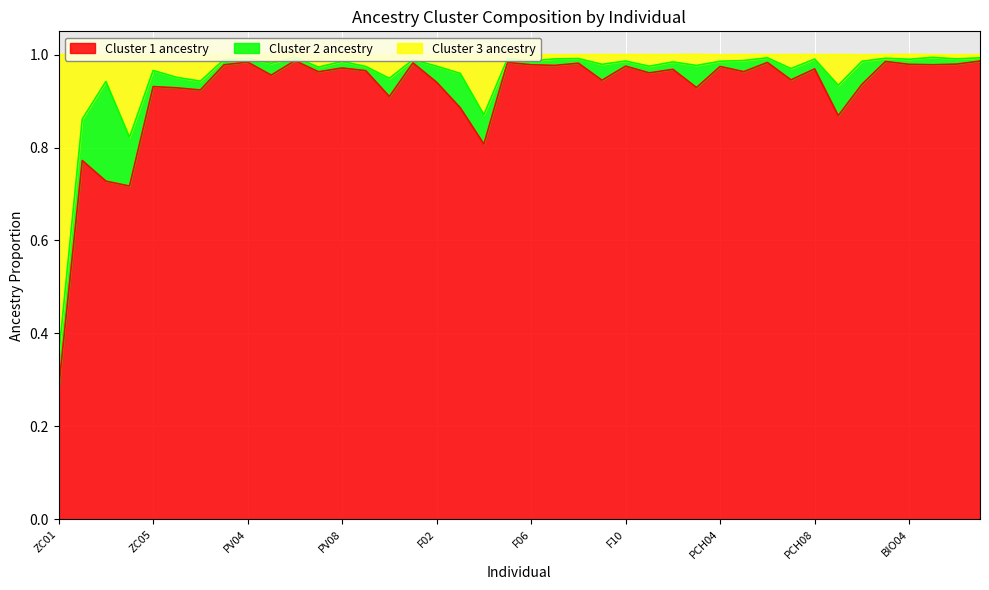

At which category does the chart reach its minimum across all series?

ZC01